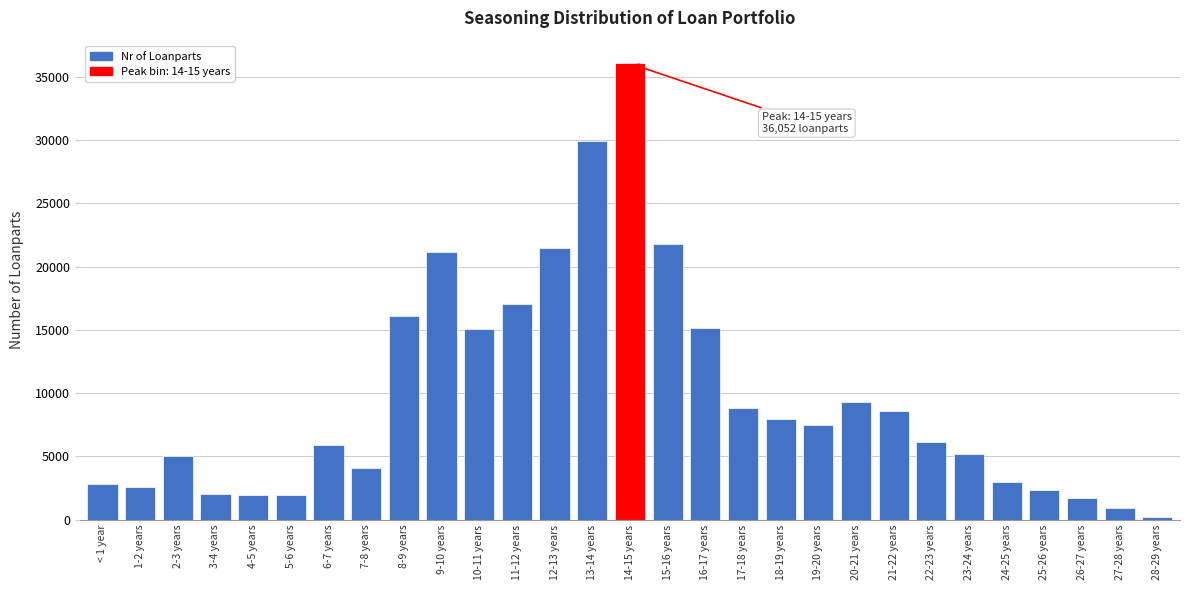

What is the difference between the maximum and minimum values?

35860